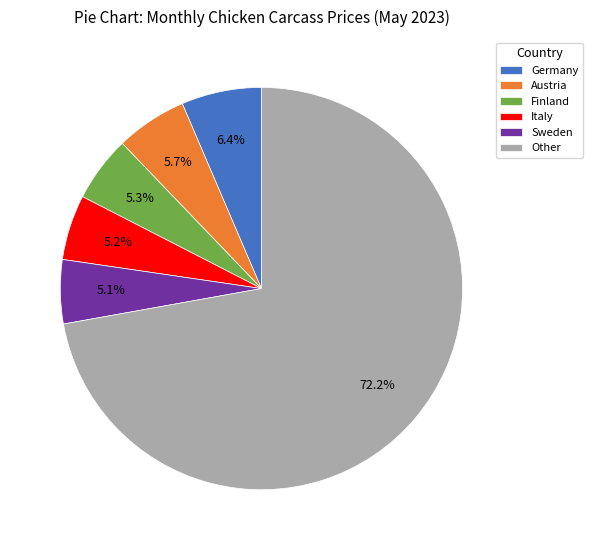

To the nearest percent, what percentage of the pie is Germany?

6%